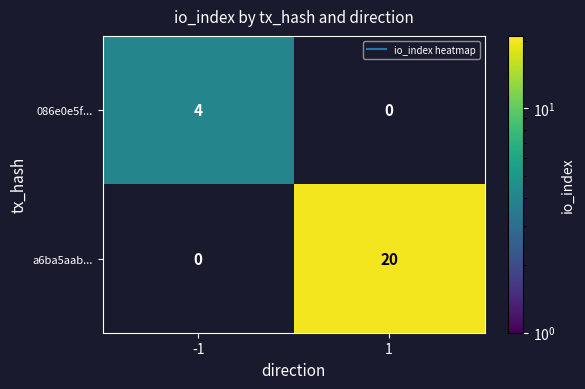

Which series has the largest range (max minus min)?

a6ba5aab...